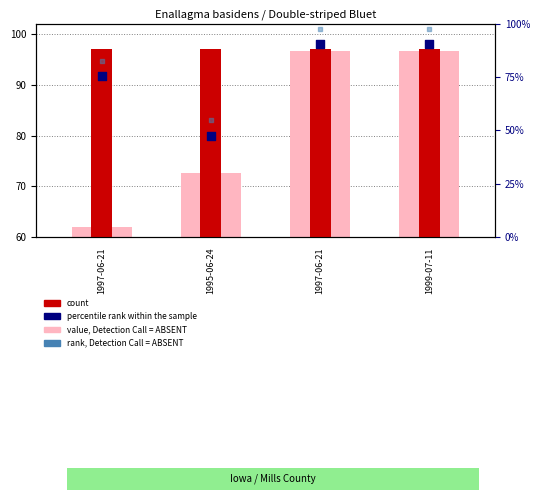

Is the value of latitude, Detection Call = ABSENT at 1995-06-24 greater than the value of rank, Detection Call = ABSENT at 1999-07-11?

No